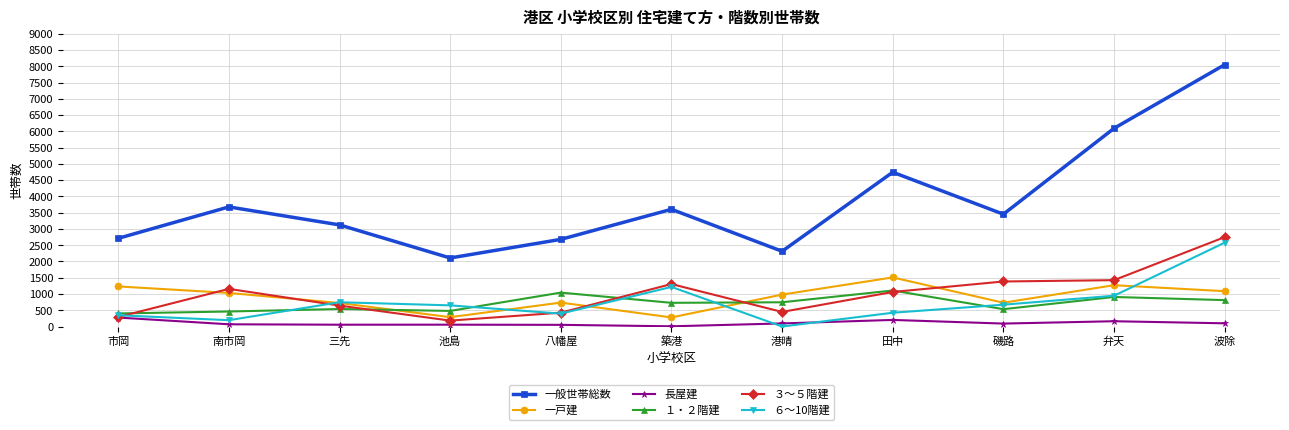

What is the spread (max minus min) of values at 田中?

4542